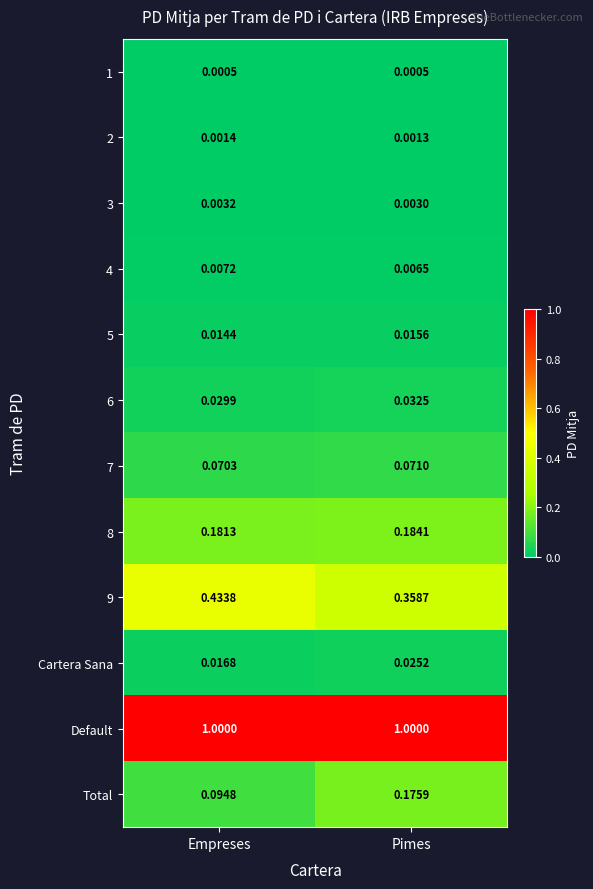

List the labels in order of 3 value, smallest first.

Pimes, Empreses